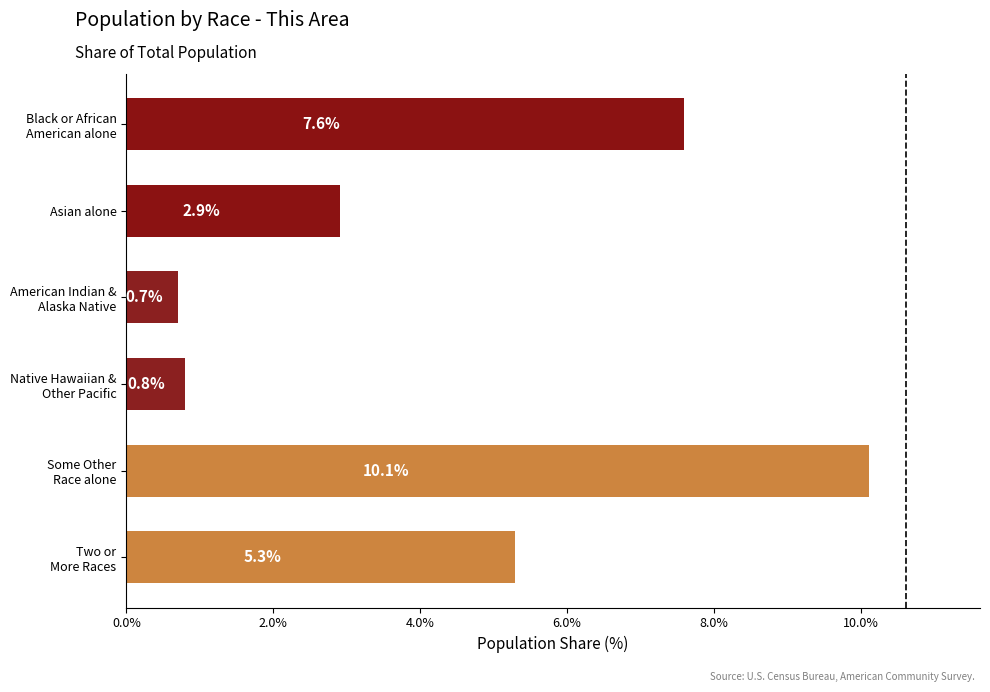

Are the bars horizontal?

Yes